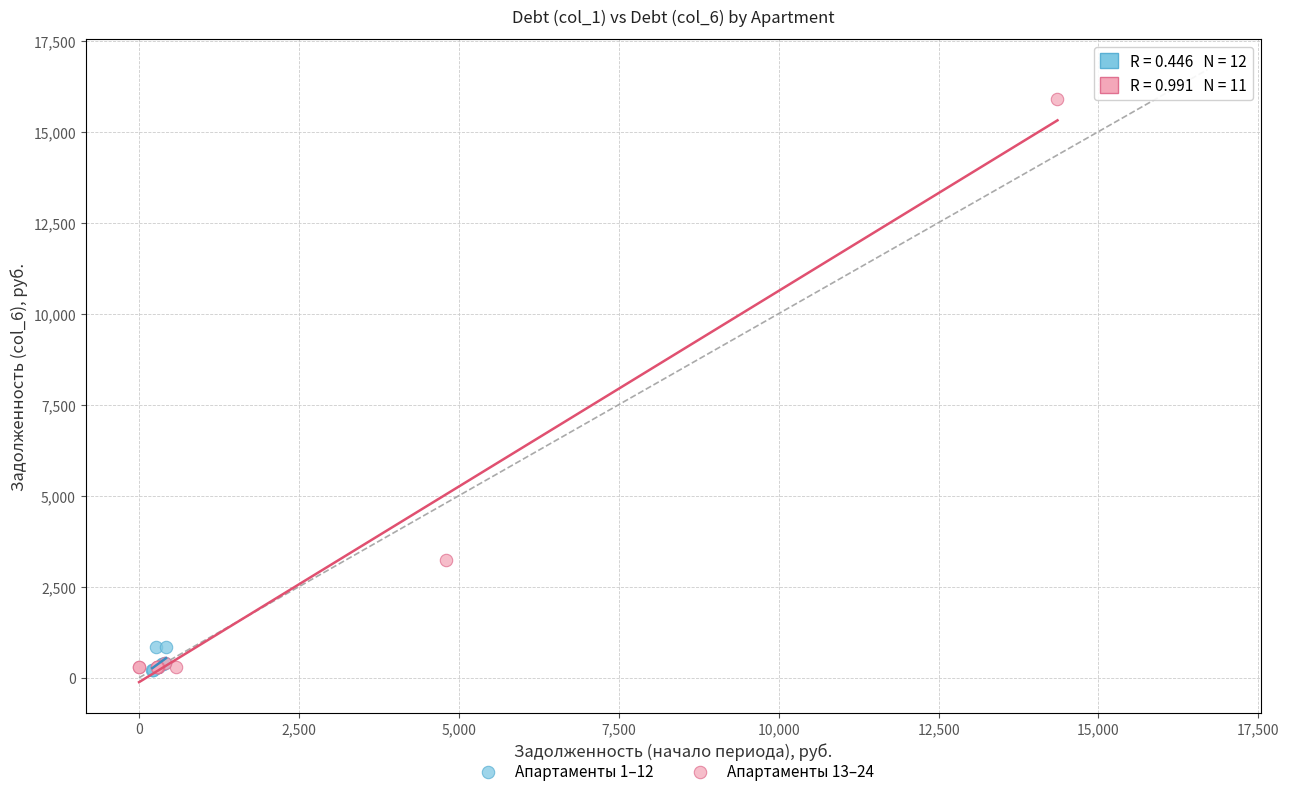

Which series has the widest spread of Y values?

Апартаменты 13–24